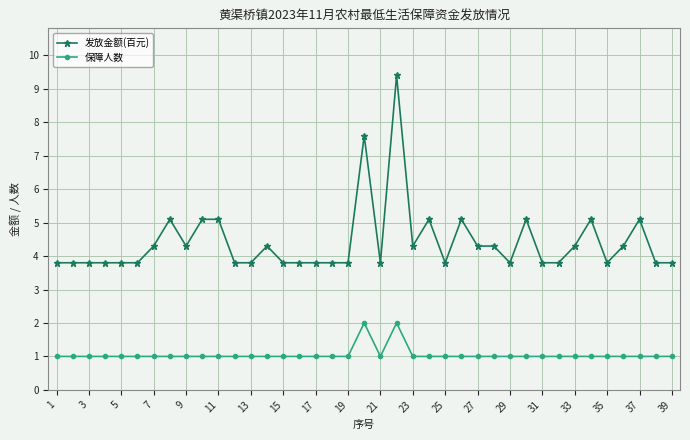

Which series has the largest total across all categories?

发放金额(百元)